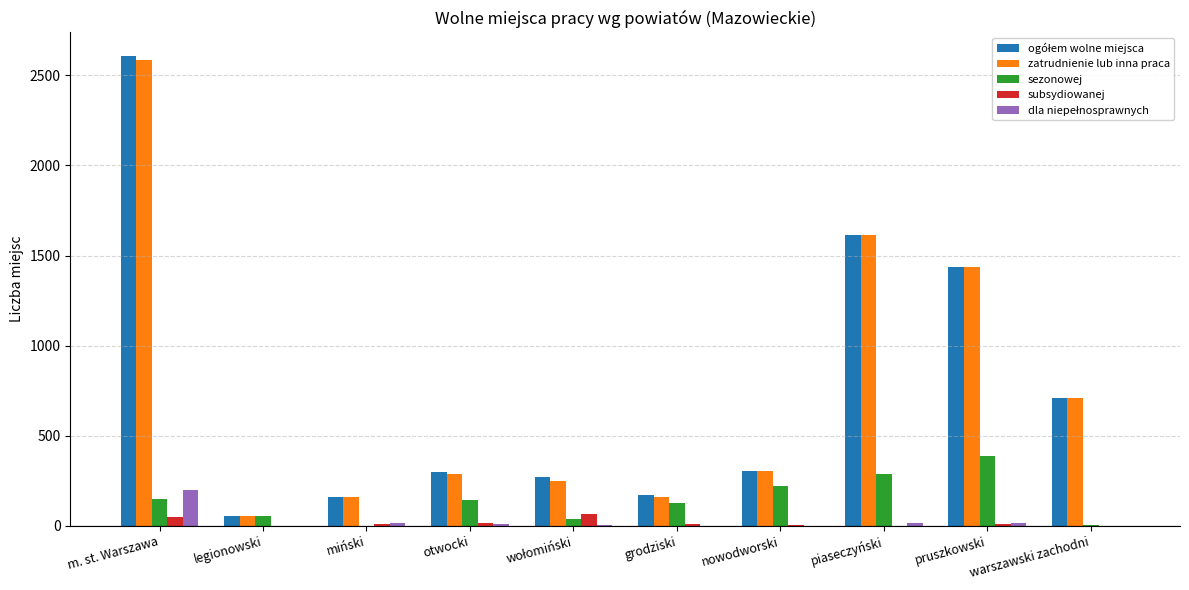

Which category has the highest value in the sezonowej series?

pruszkowski